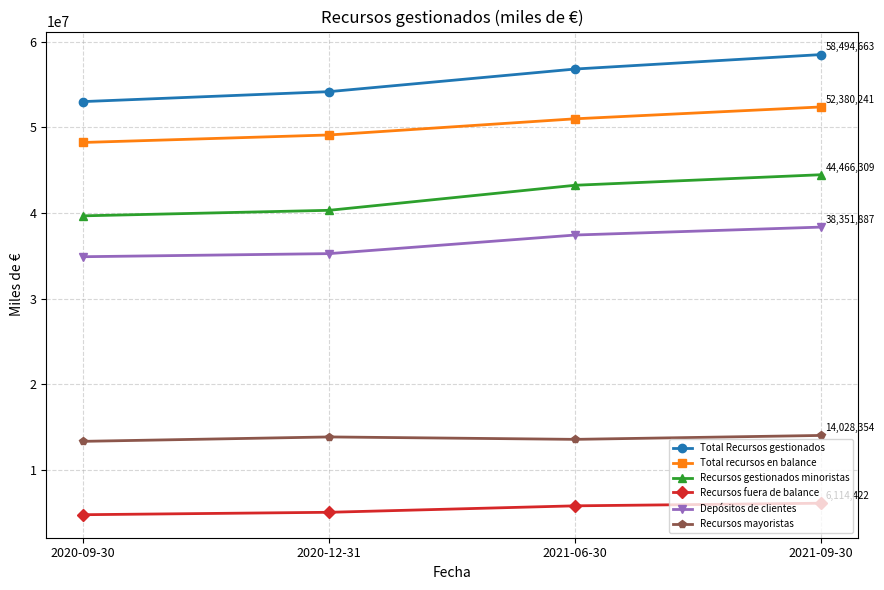

Is this an area chart (filled region under the line)?

No